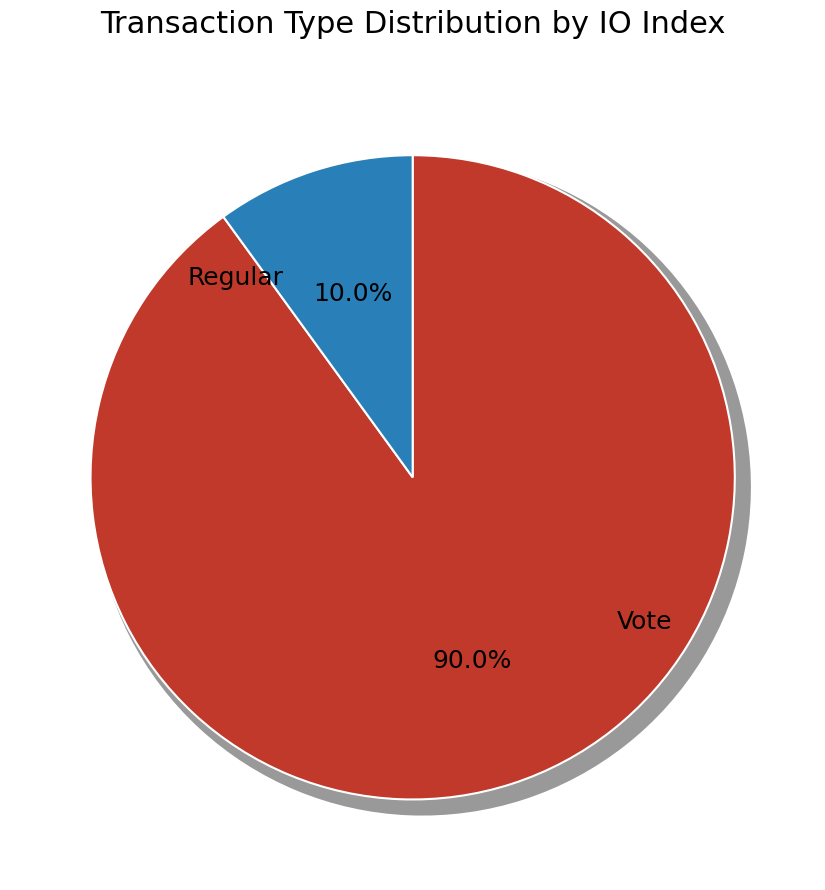

Is there any slice that represents more than half of the pie?

Yes